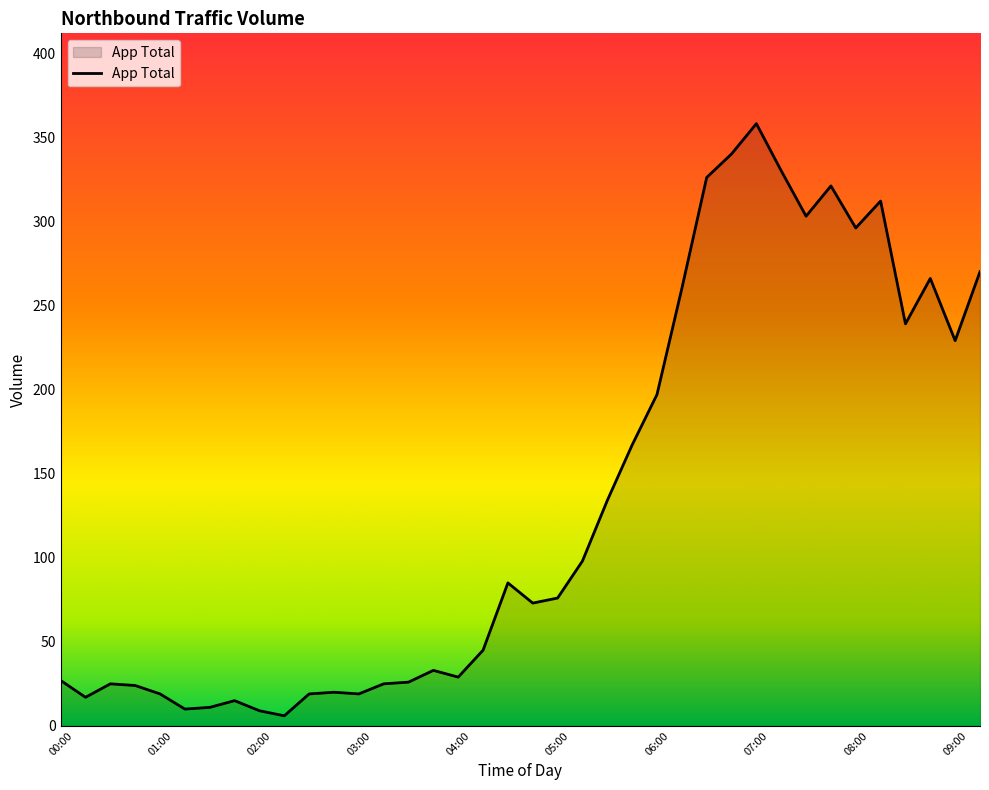

What is the difference between the maximum and minimum values?

352